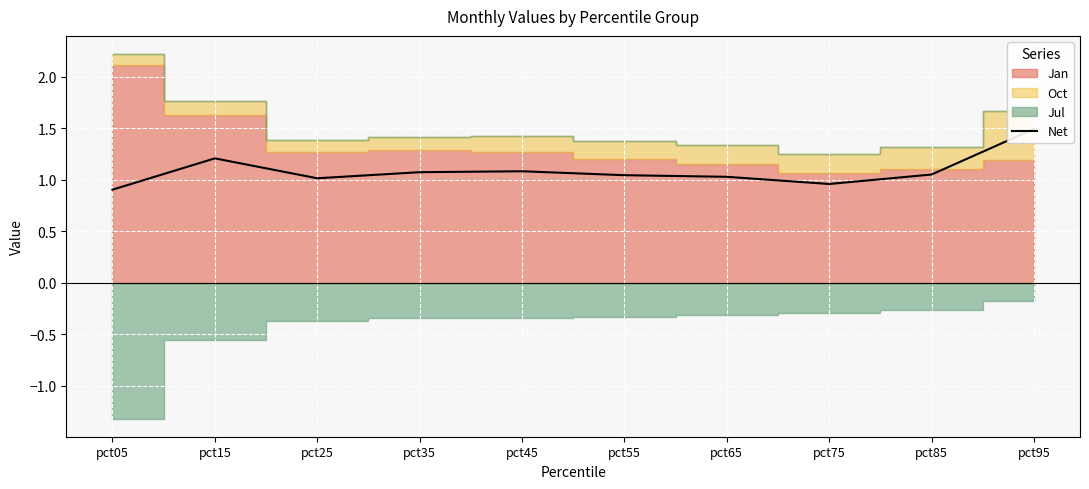

What is the ratio of the value at pct45 to the value at pct15?

0.9